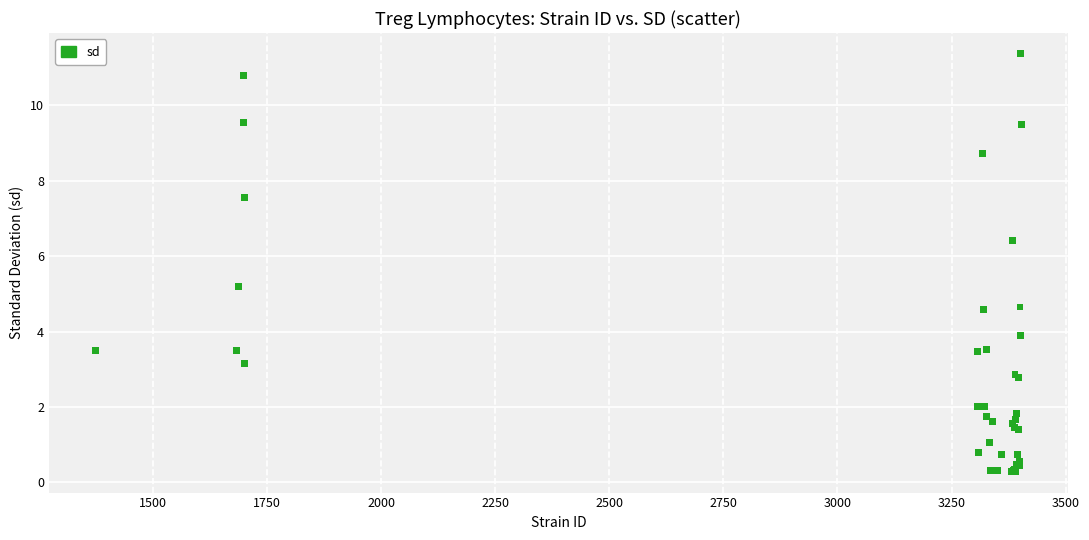

What Y value in the scatter plot is closest to 5?

5.2